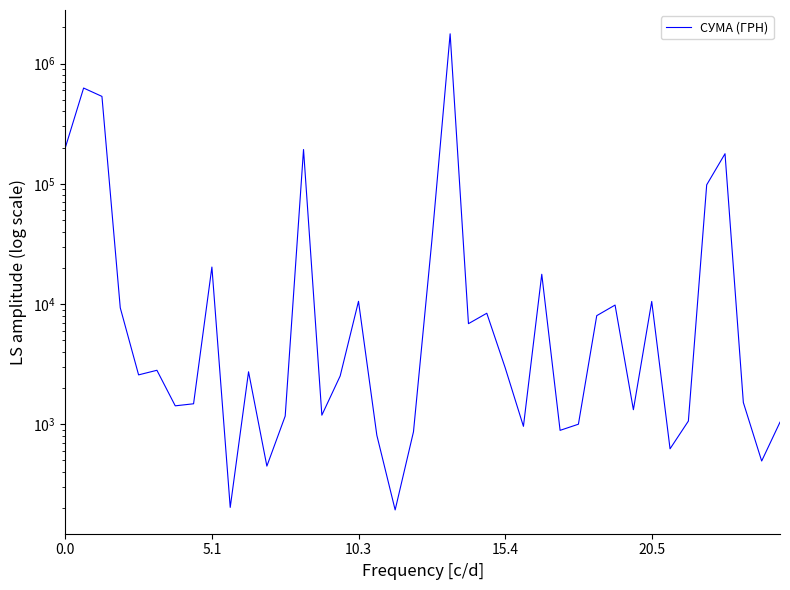

What is the average value?

94100.3